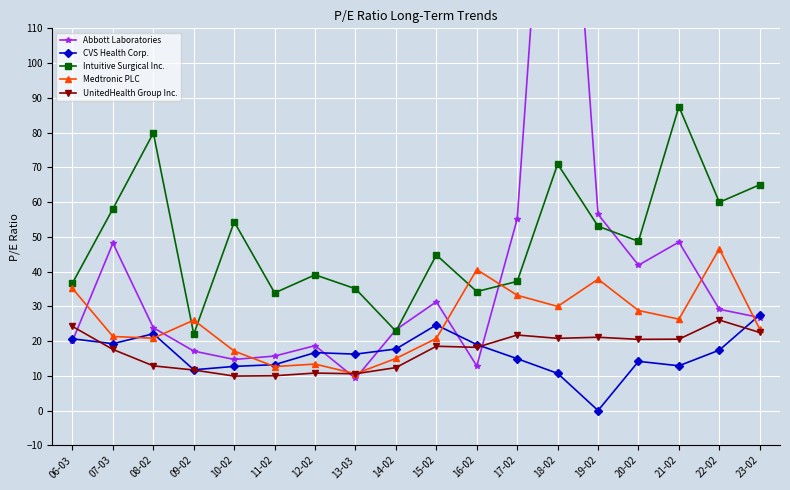

At how many categories does at least one series exceed 155?

1